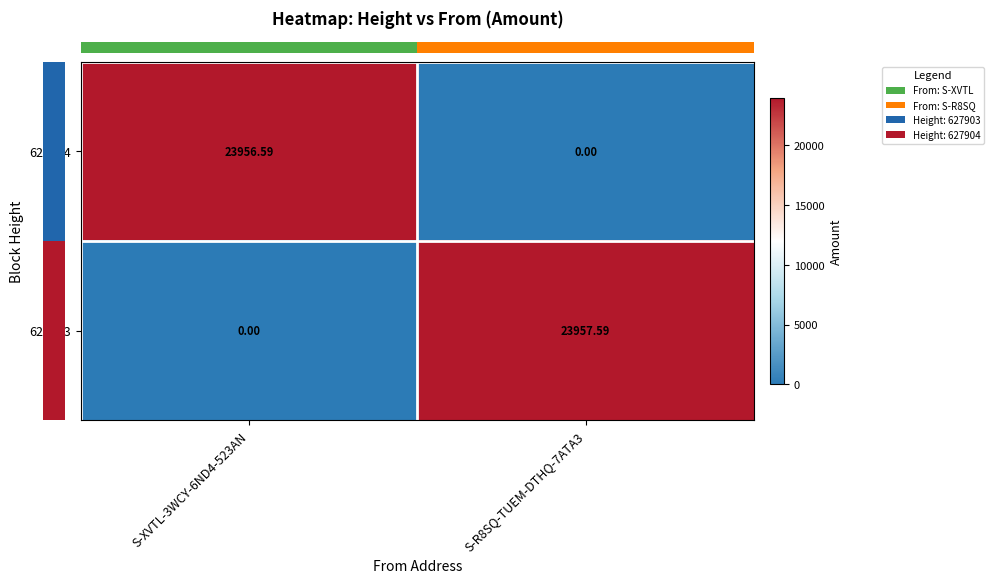

Which series has the largest range (max minus min)?

627903